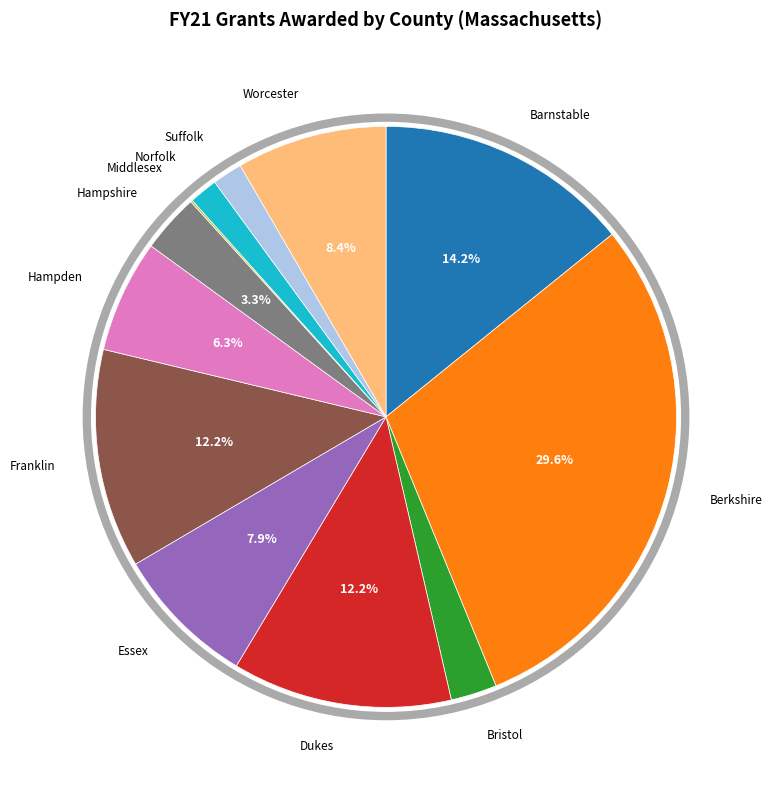

Does Bristol represent more than half of the total?

No